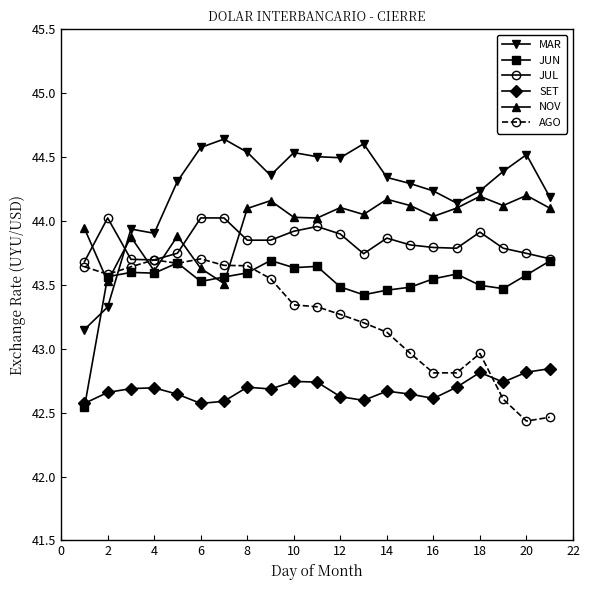

True or false: MAR and AGO intersect in this chart.

True